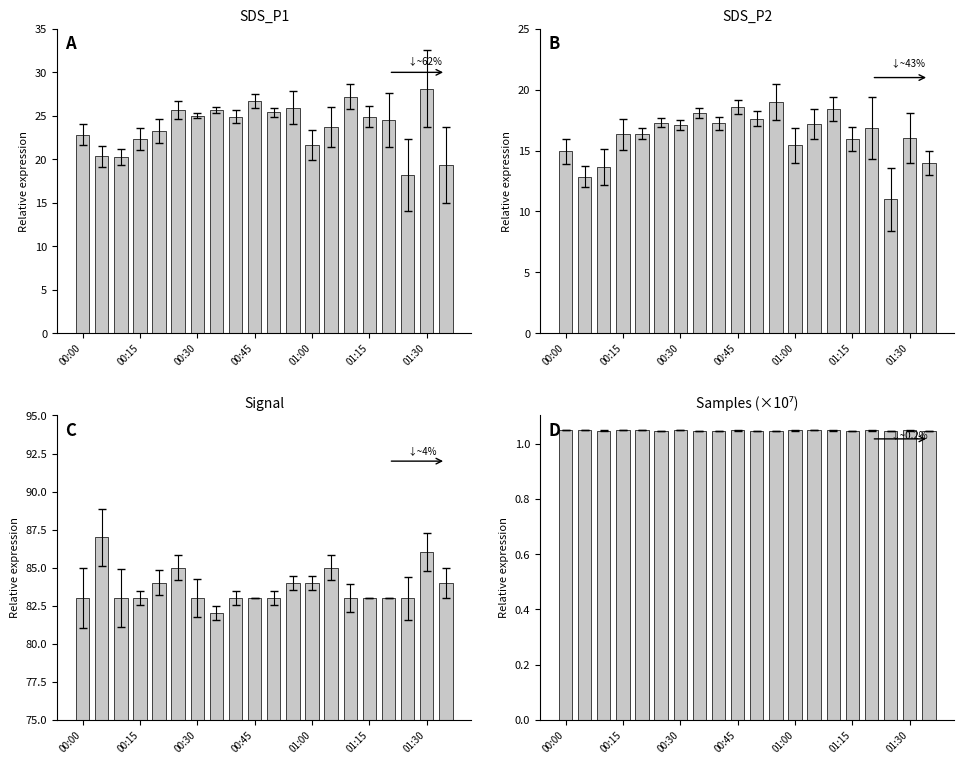

True or false: SDS_P1 has a value of 33.4 at 01:15.

False